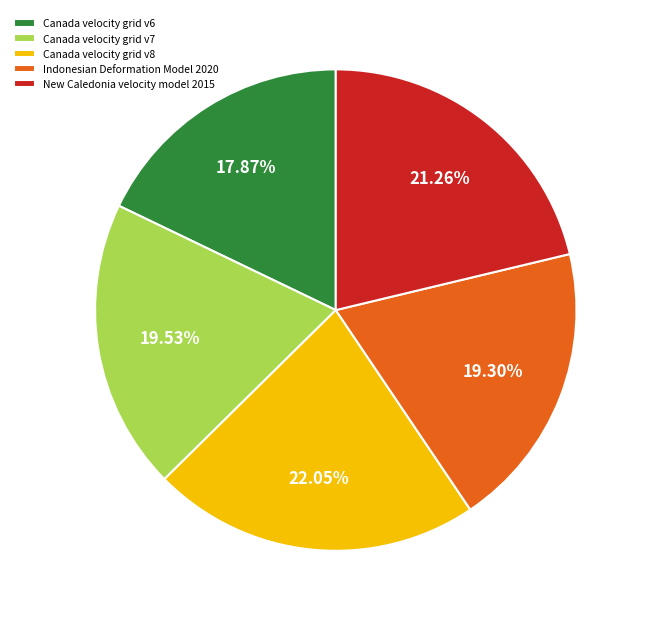

Is it true that Canada velocity grid v8 is 10% of the pie?

False